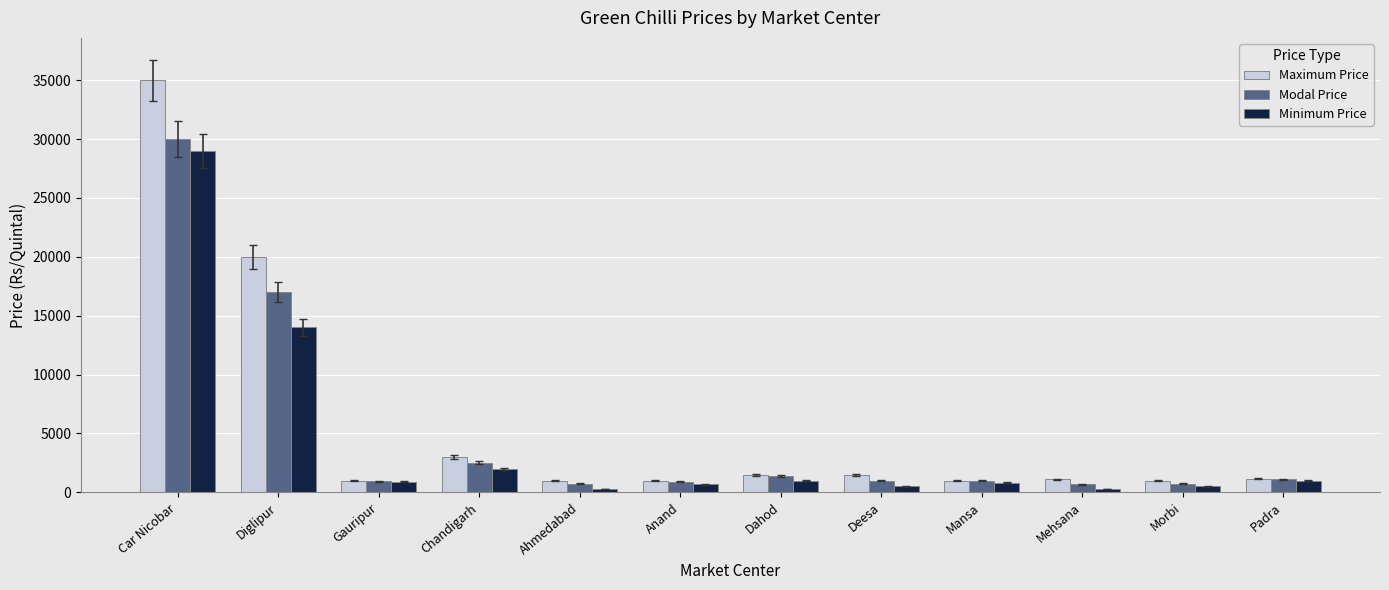

Is the value of Maximum Price at Mehsana greater than the value of Minimum Price at Car Nicobar?

No